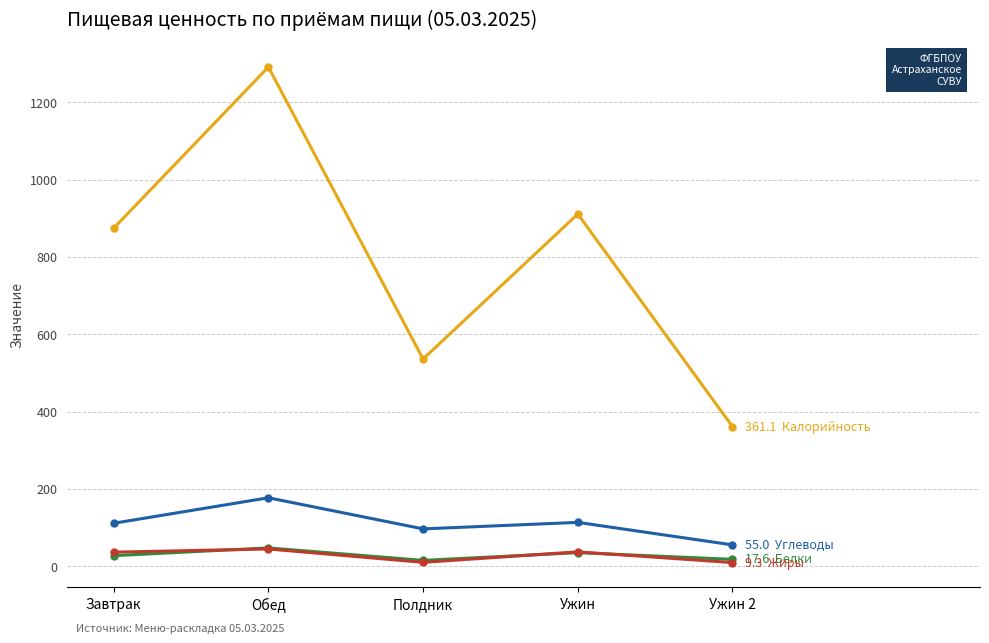

At which category is the sum across all series the highest?

Обед